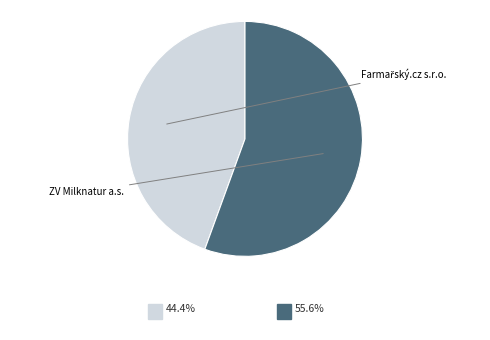

Is there any slice that represents more than half of the pie?

Yes